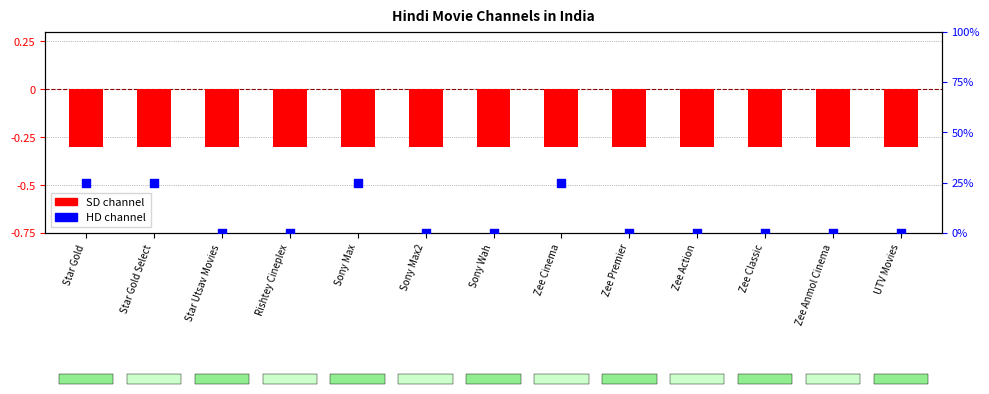

At how many categories does at least one series exceed 7?

4